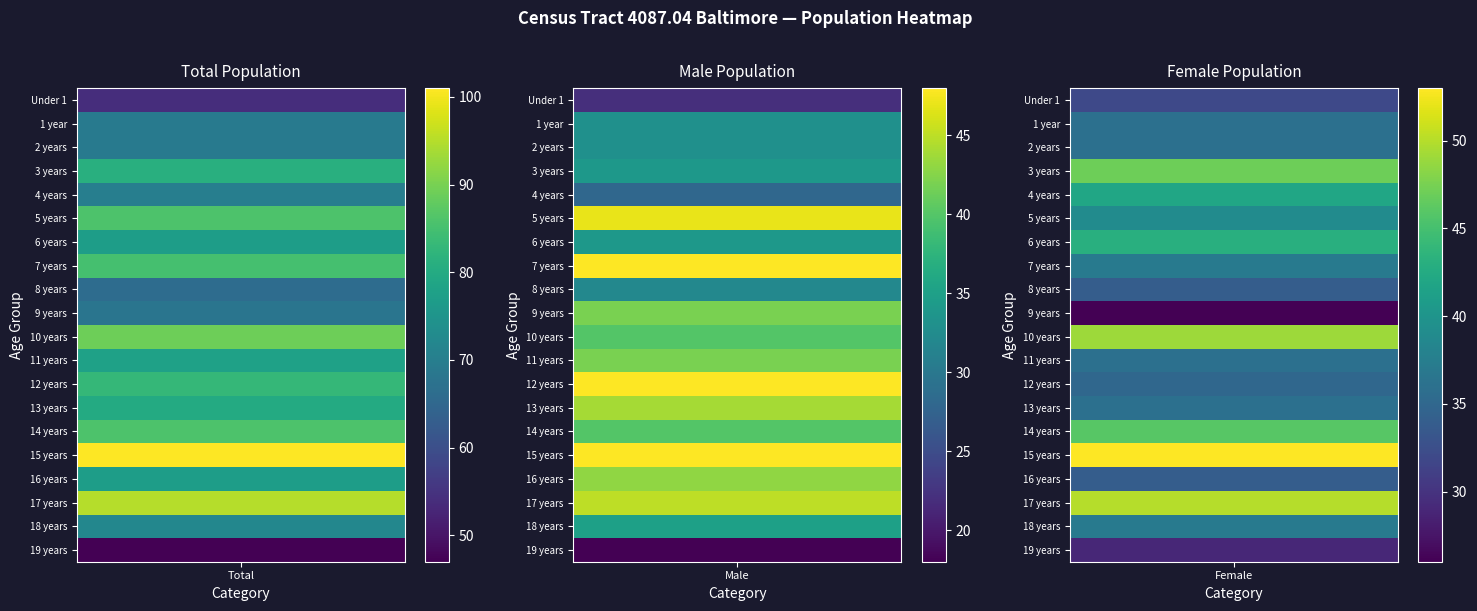

What is the difference between the 17 years values at 2 years and 1 year?

5